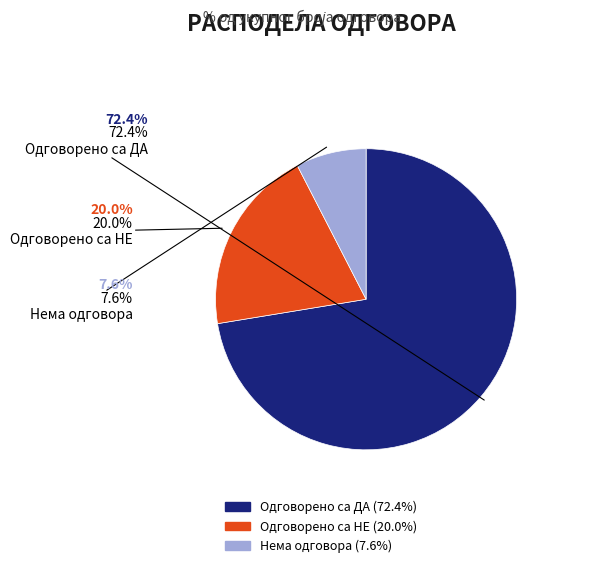

To the nearest percent, what is the difference between the Одговорено са ДА and Нема одговора slice percentages?

65%